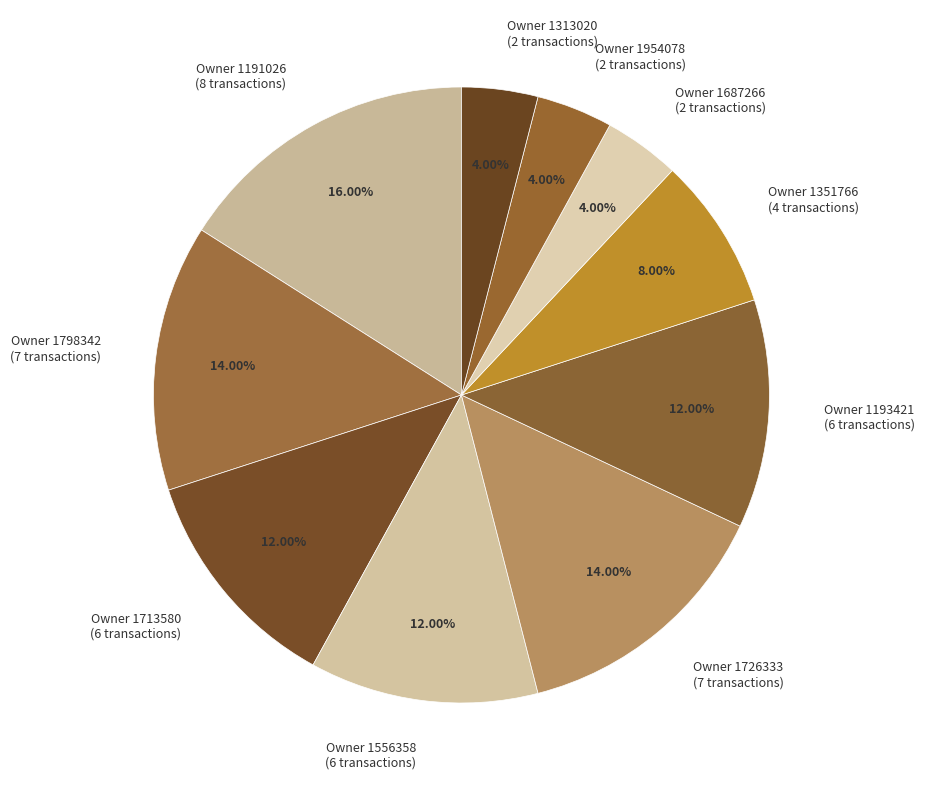

What is the ratio of the value at Owner 1351766 (4 transactions) to the value at Owner 1687266 (2 transactions)?

2.0